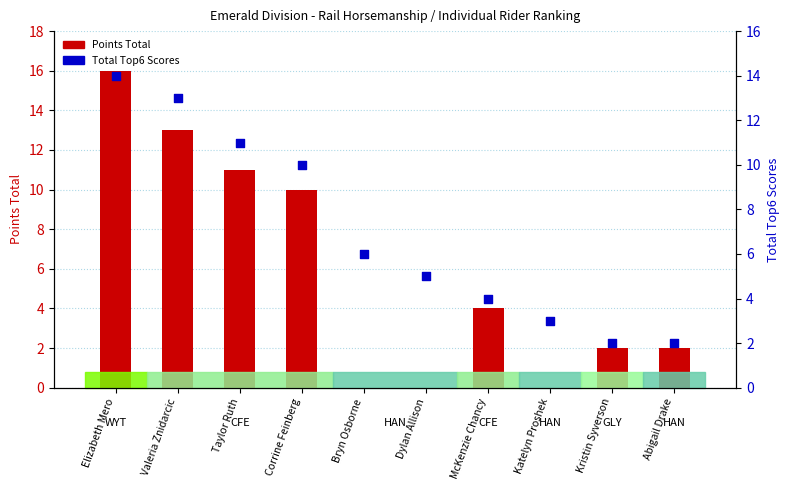

Is the value of Total Top6 Scores at Corrine Feinberg greater than the value of Points Total at Katelyn Proshek?

Yes